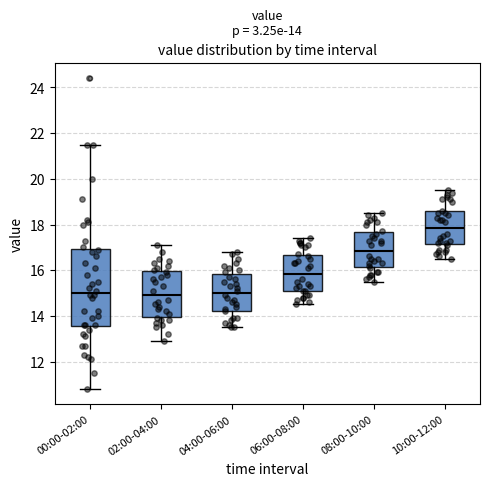

Which box has the highest median line?

10:00-12:00